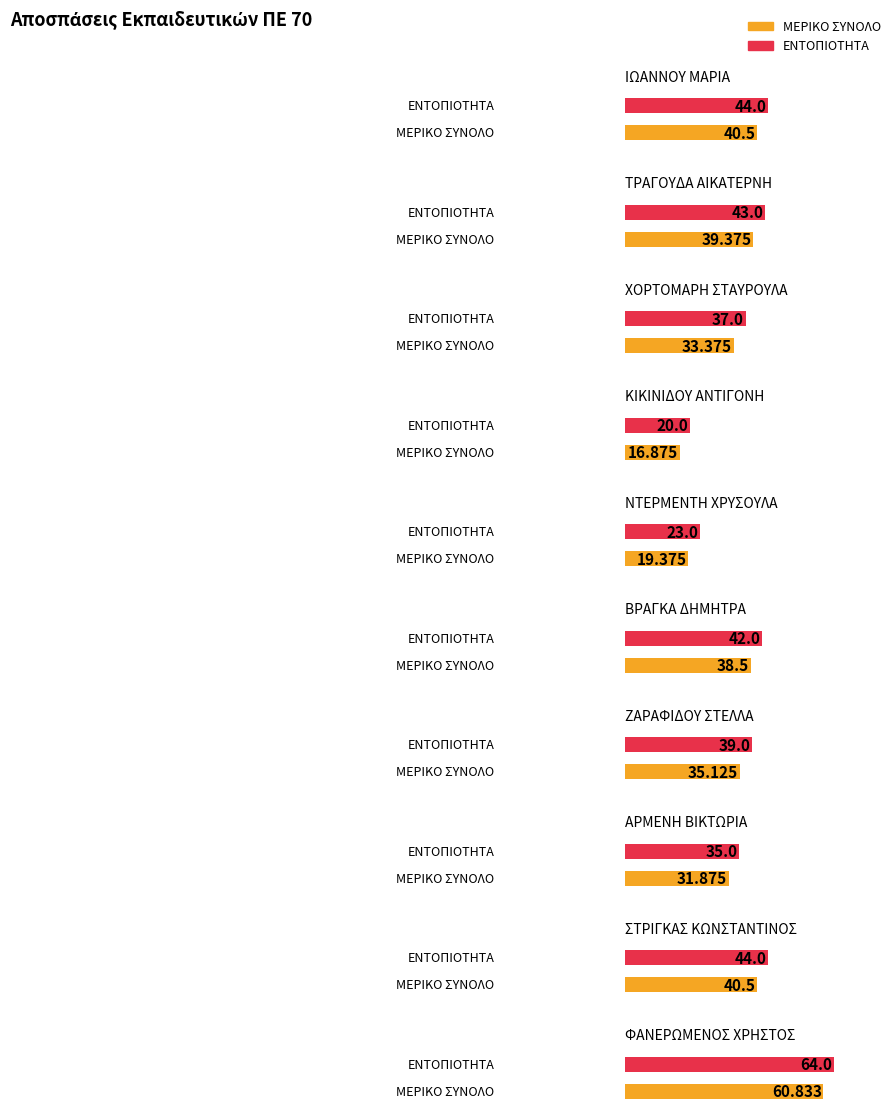

What are all the series names shown in the legend?

ΜΕΡΙΚΟ ΣΥΝΟΛΟ, ΕΝΤΟΠΙΟΤΗΤΑ